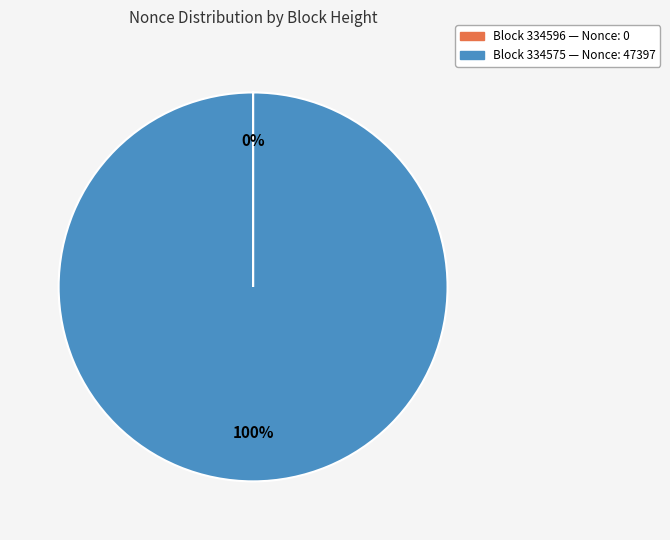

To the nearest percent, what is the difference between the largest and smallest slice percentages?

100%